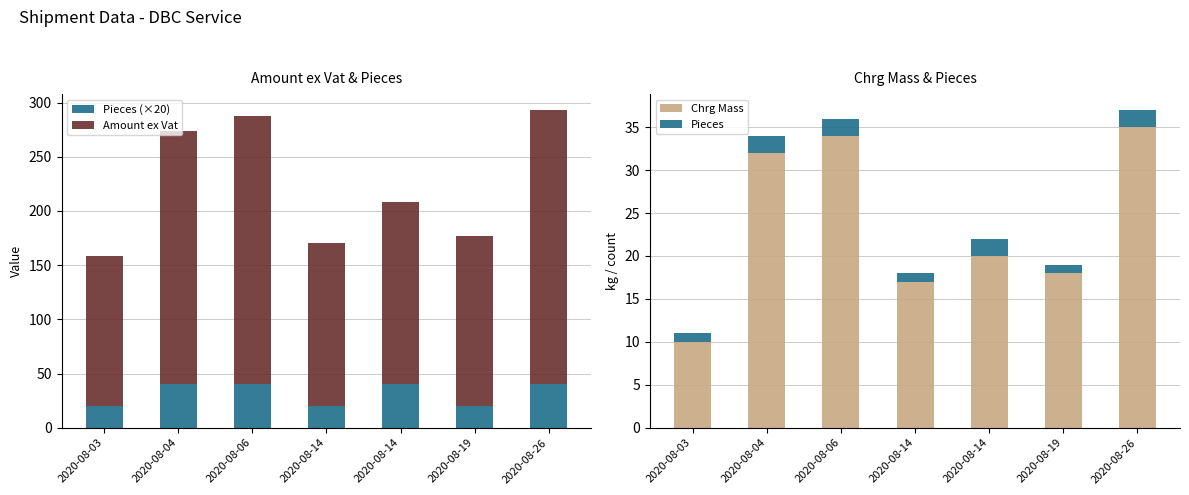

At which label is Pieces closest to 1?

2020-08-03